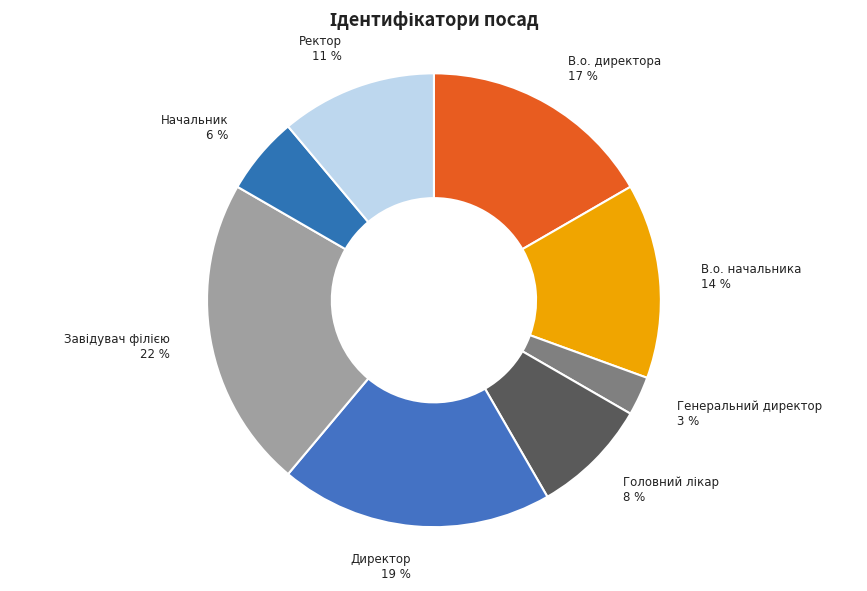

Do Начальник and В.о. начальника together represent more than half of the pie?

No